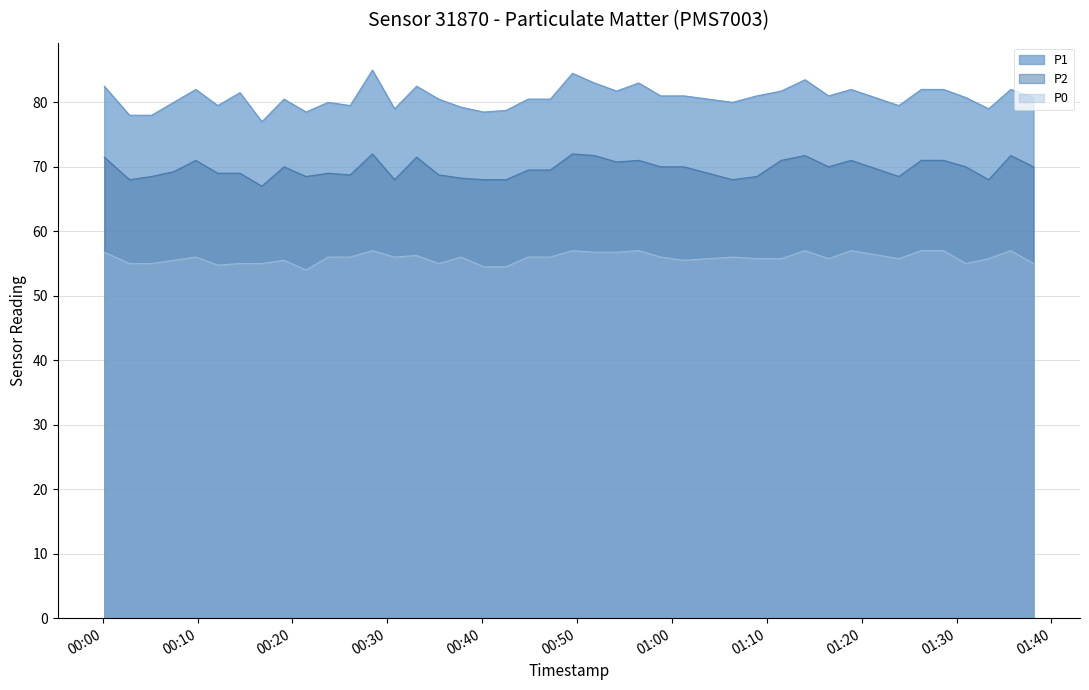

Which series has the largest total across all categories?

P1